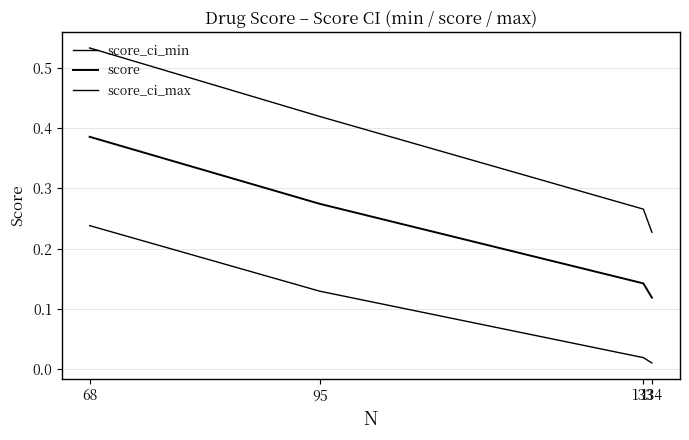

Which series has the widest spread of values?

score_ci_max